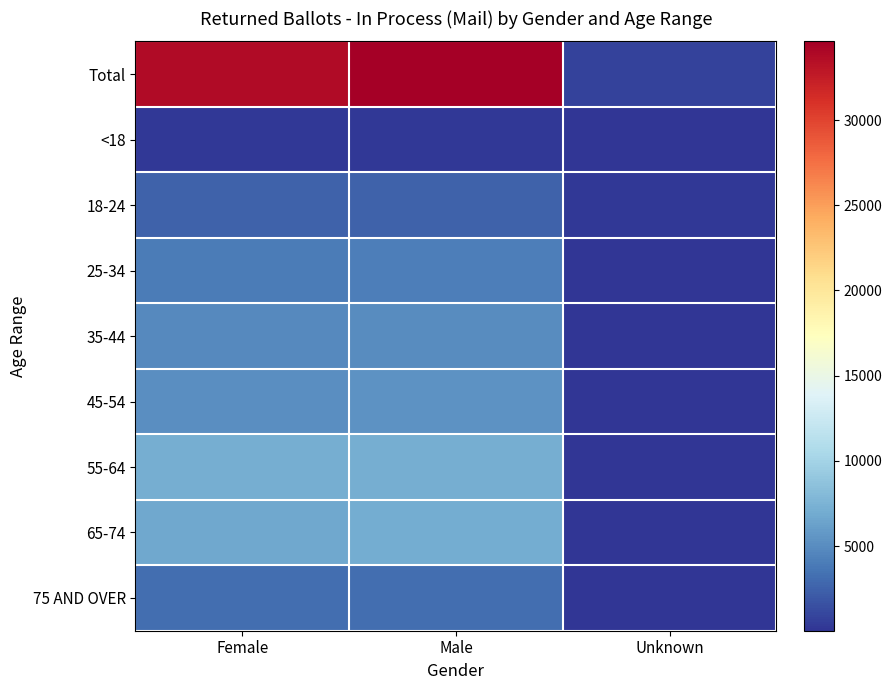

Which series has the largest total across all categories?

Total